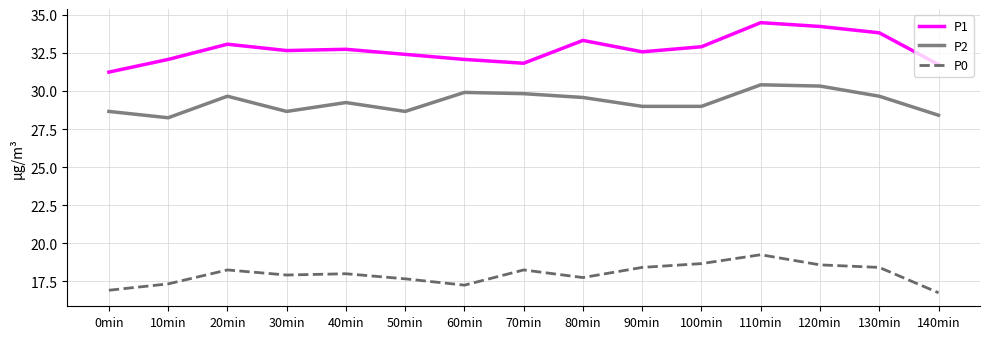

How many lines are shown in the chart?

3